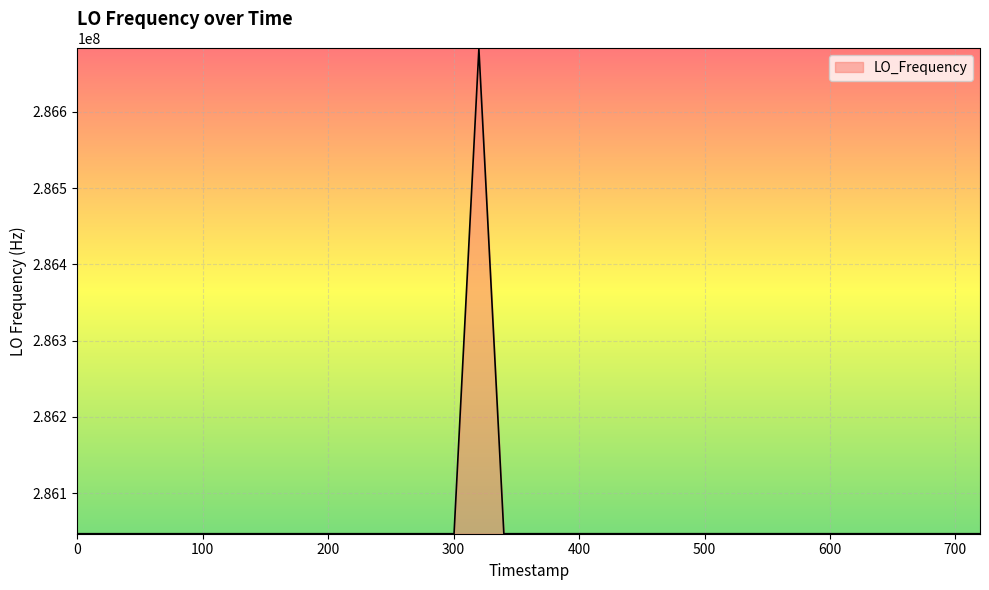

What is the minimum value shown in the chart?

286046991.0